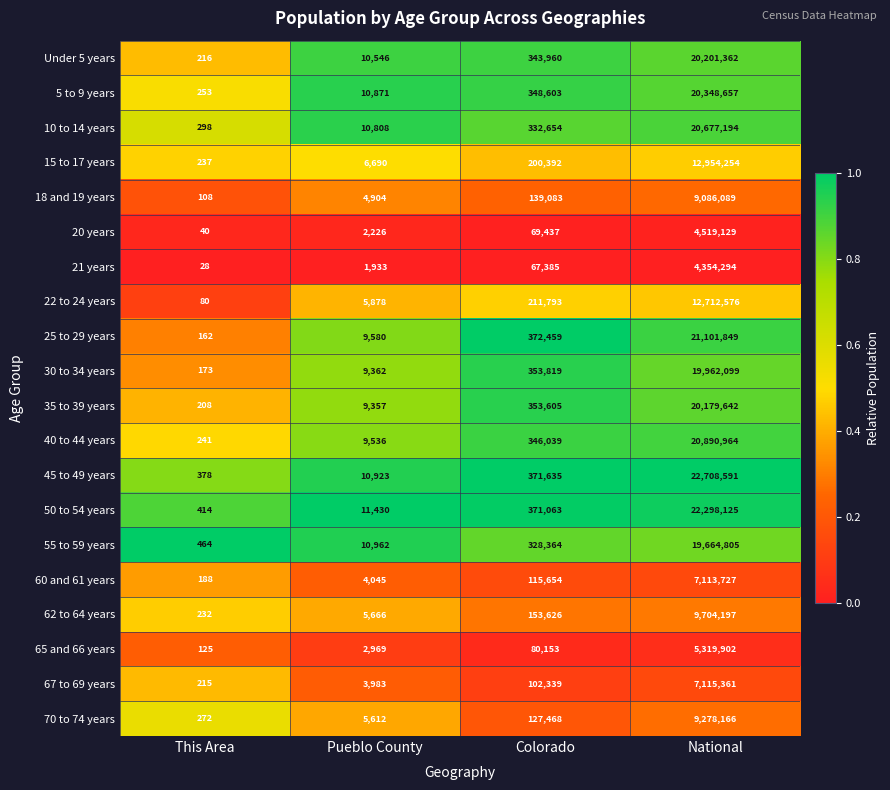

Which category has the highest value across all series?

National